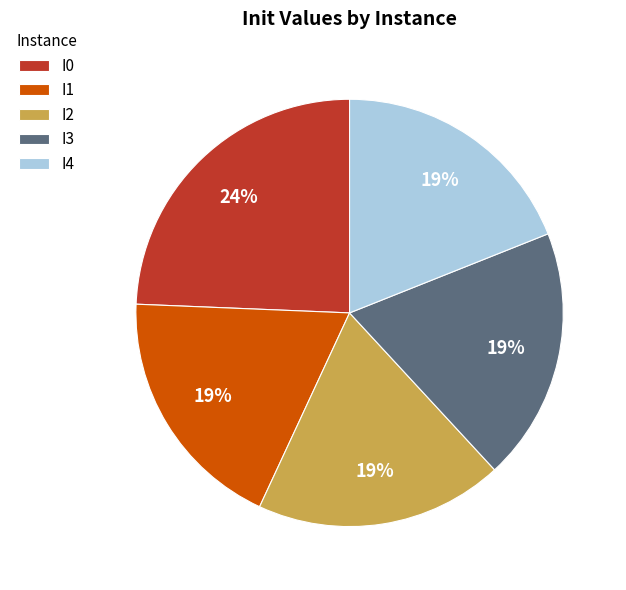

To the nearest percent, what percentage of the pie is I2?

19%